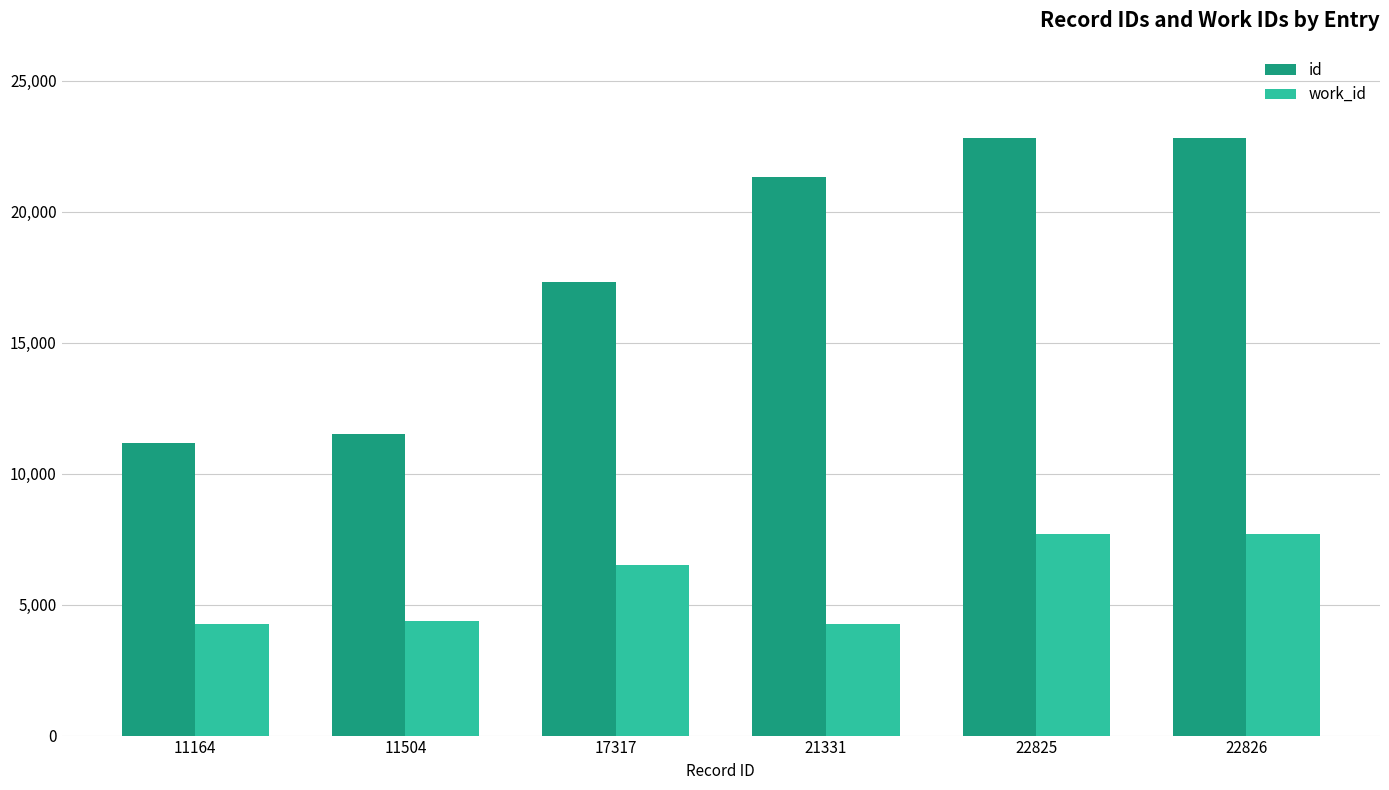

How many data points does each series have?

6